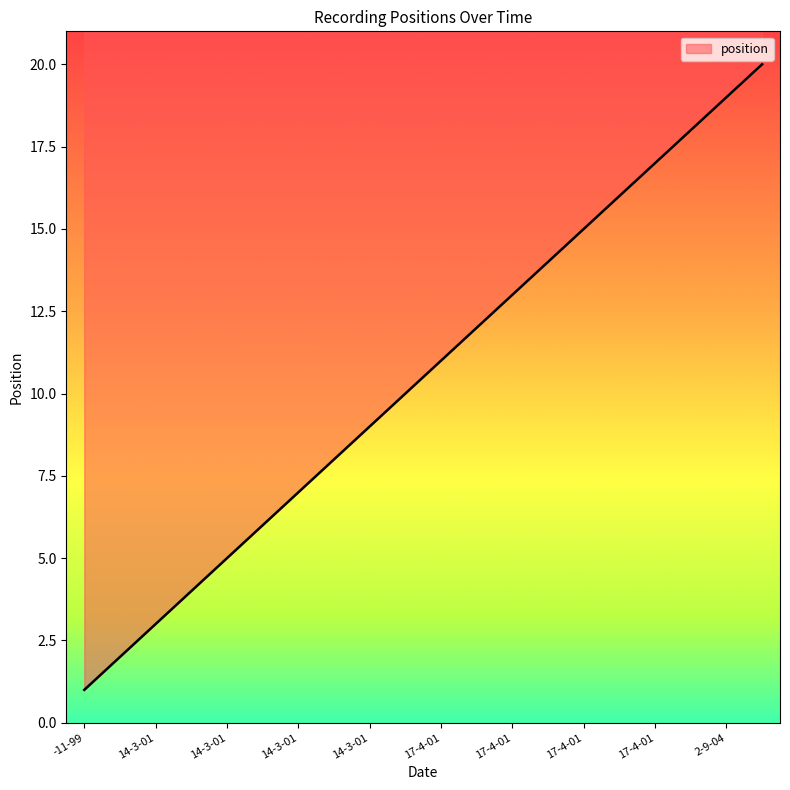

How many data points are less than 11?

10